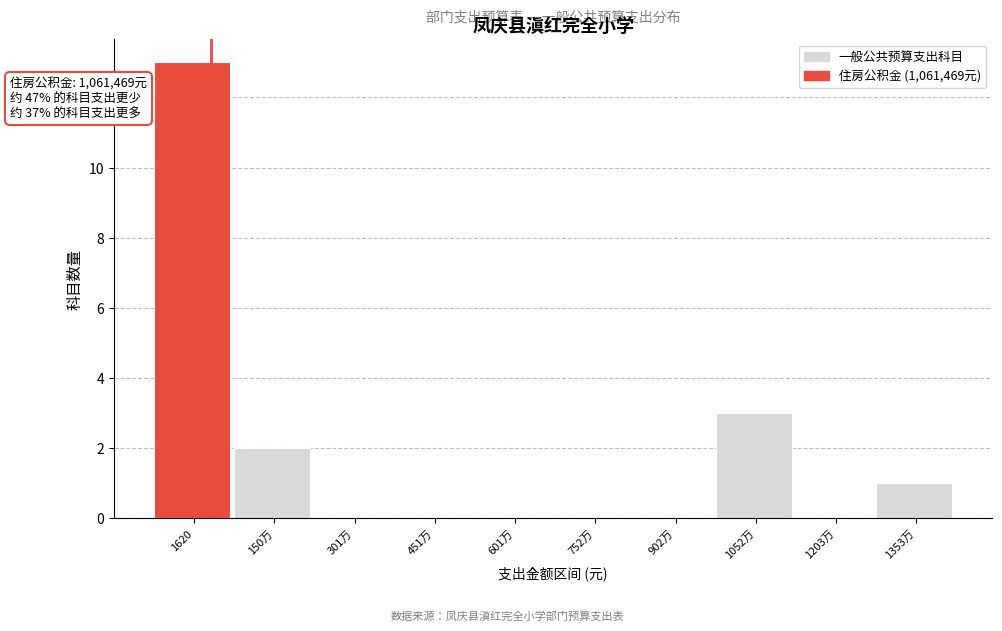

Reading right to left, what are all the values shown in this chart?

1353万=1	1203万=0	1052万=3	902万=0	752万=0	601万=0	451万=0	301万=0	150万=2	1620=13